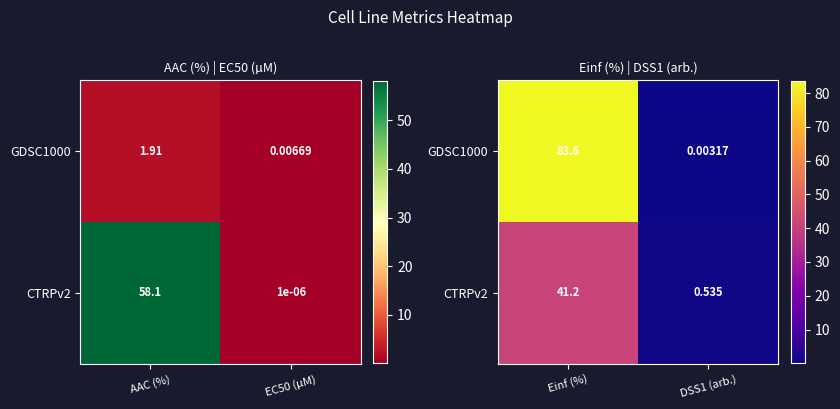

List the series in order of their peak value, lowest first.

CTRPv2, GDSC1000